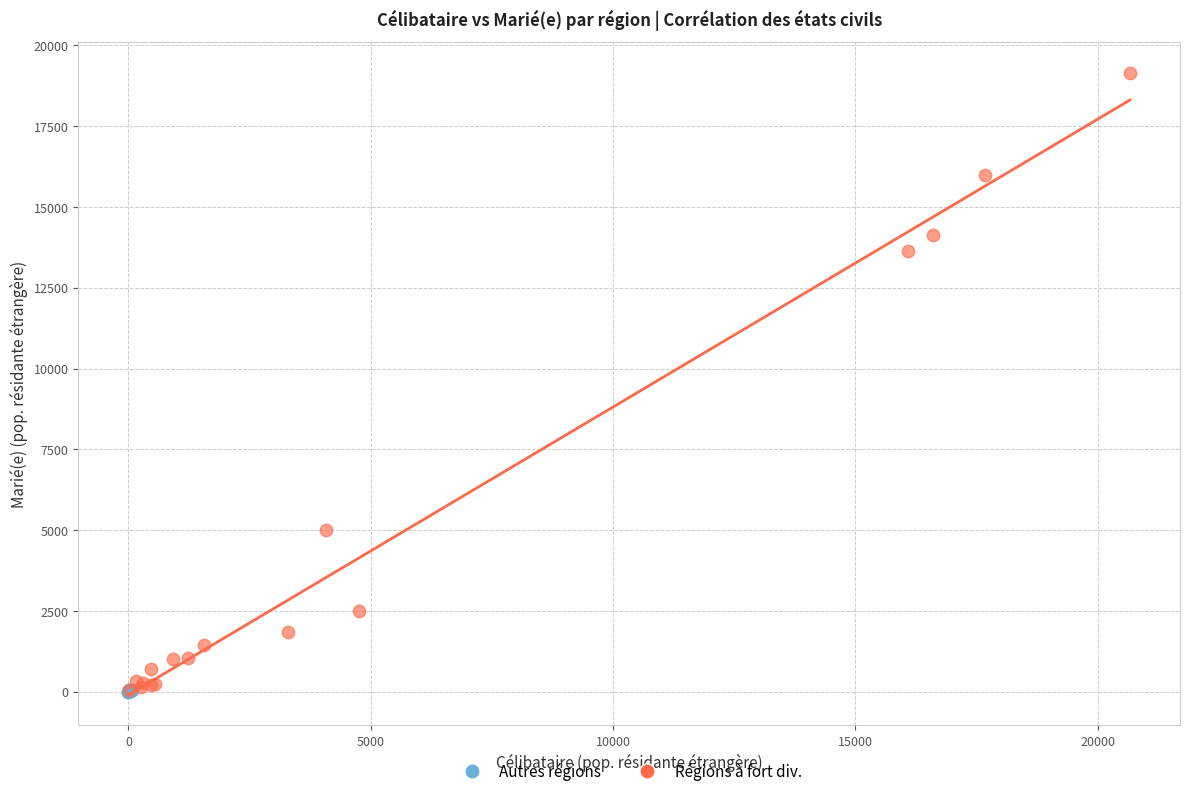

Which series reaches the maximum Y coordinate?

Régions à fort div.